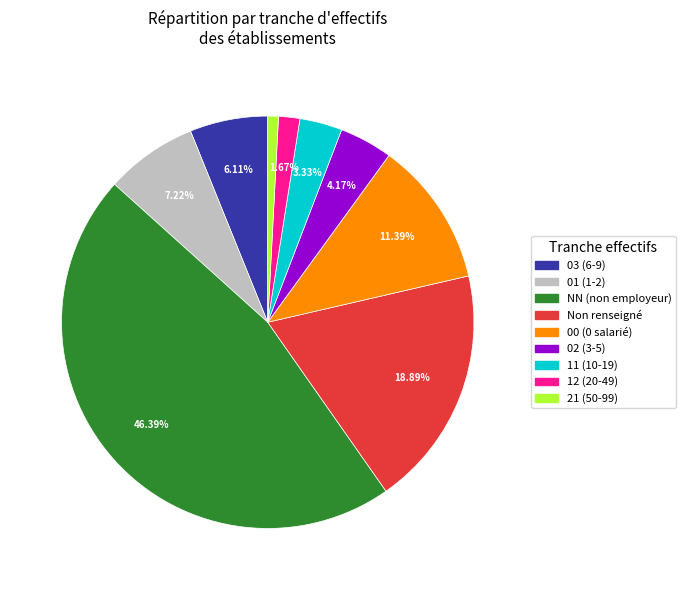

Combined, do 01 (1-2) and 02 (3-5) account for over 50%?

No